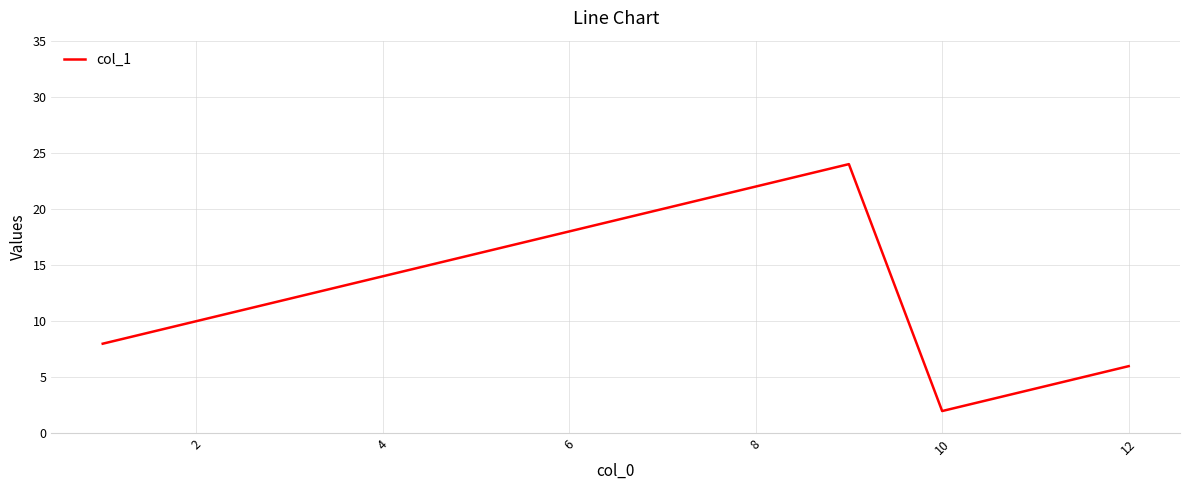

What is the greatest value displayed?

24